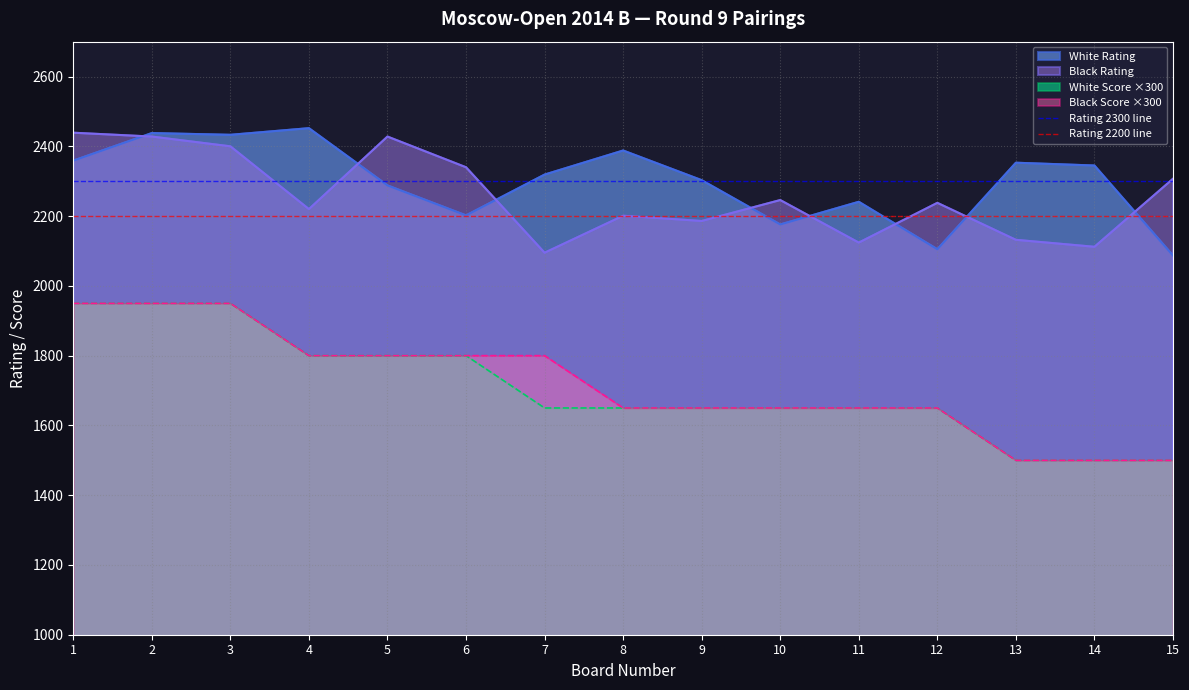

True or false: Black Score ×300 and Black Rating intersect in this chart.

False